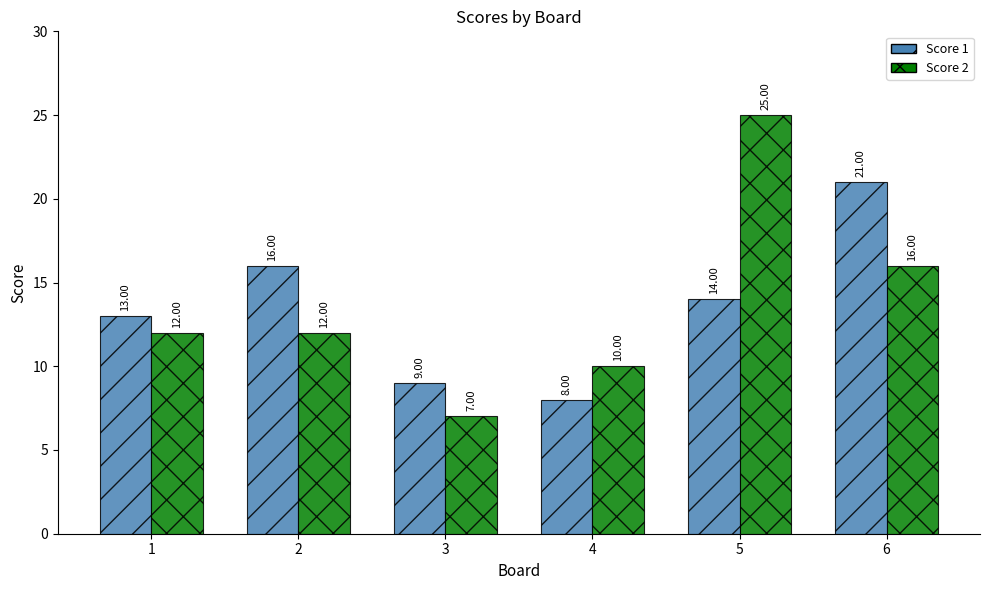

Rank the series by their maximum value, from highest to lowest.

Score 2, Score 1